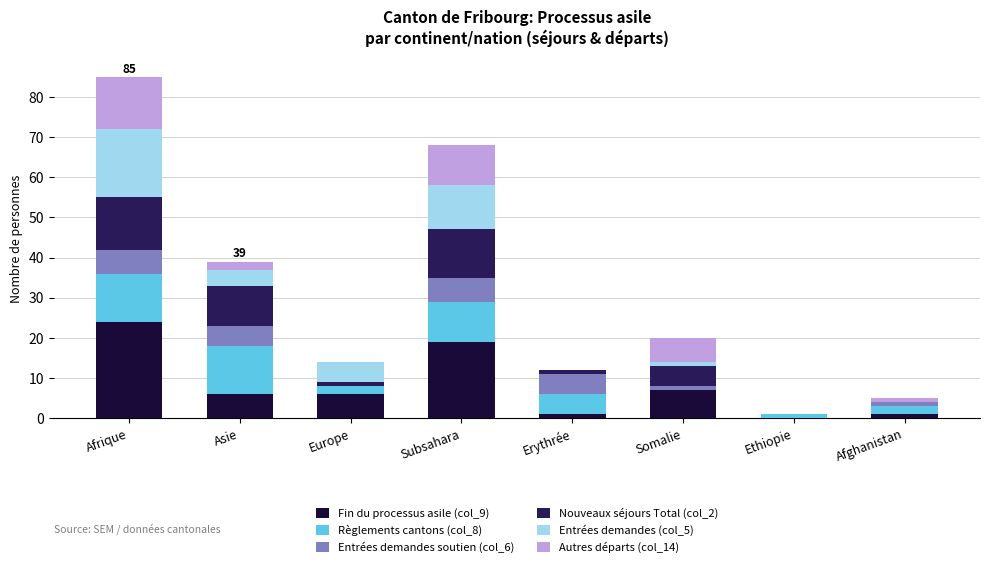

How many categories are shown in the chart?

8